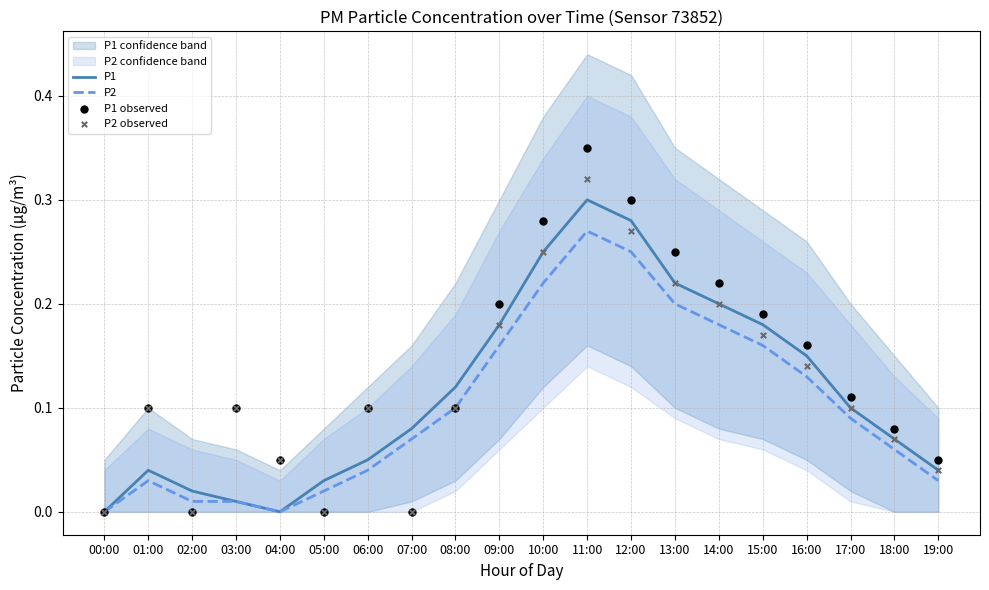

At how many categories does at least one series exceed 0?

19